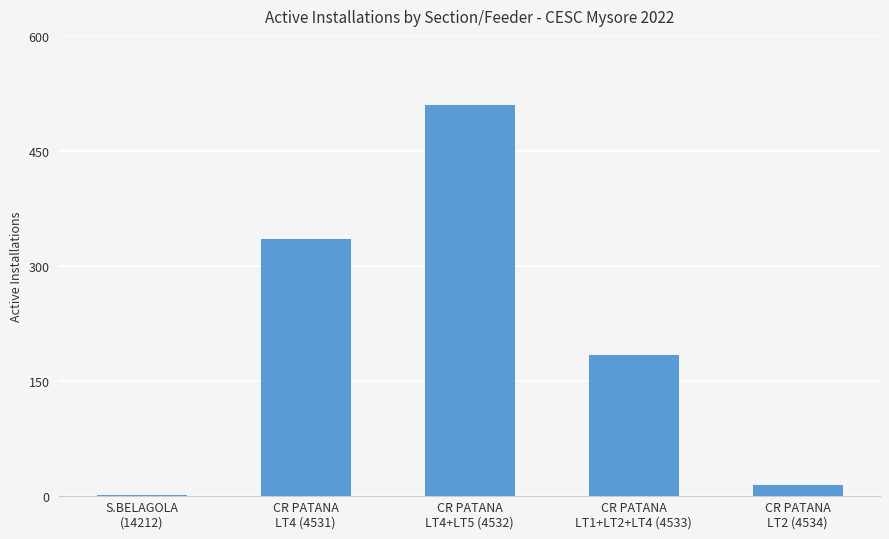

What is the average value?

209